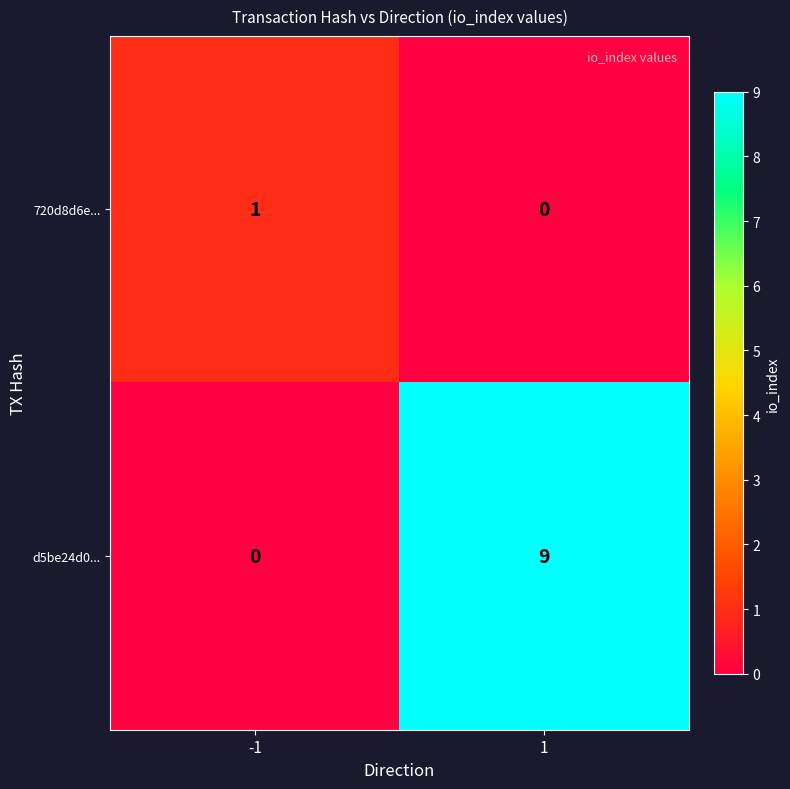

List the labels in order of 720d8d6e... value, smallest first.

1, -1